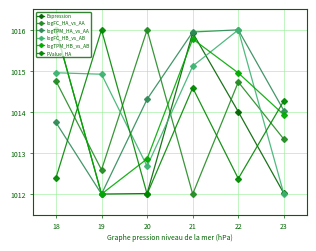

At which category is the sum across all series the highest?

21